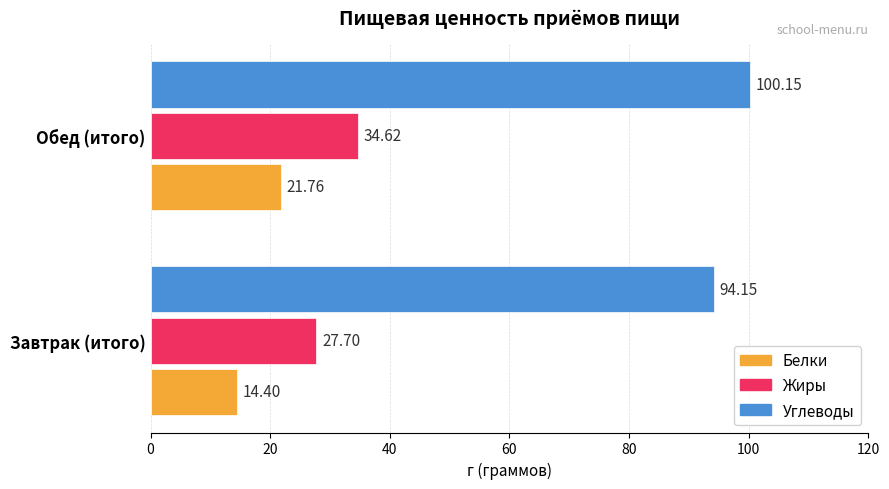

Which series has the largest range (max minus min)?

Белки